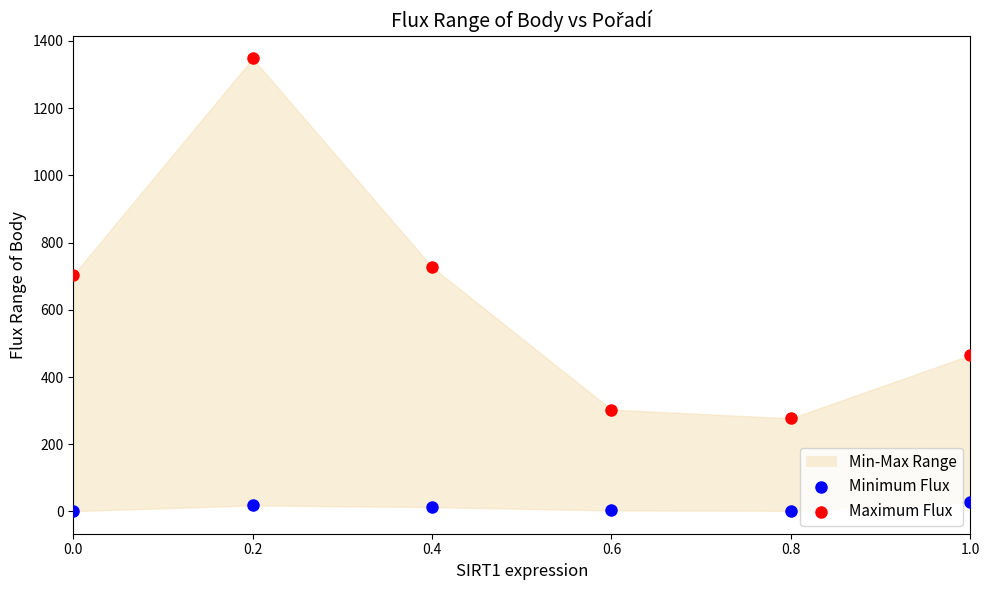

Which series reaches the maximum Y coordinate?

Maximum Flux